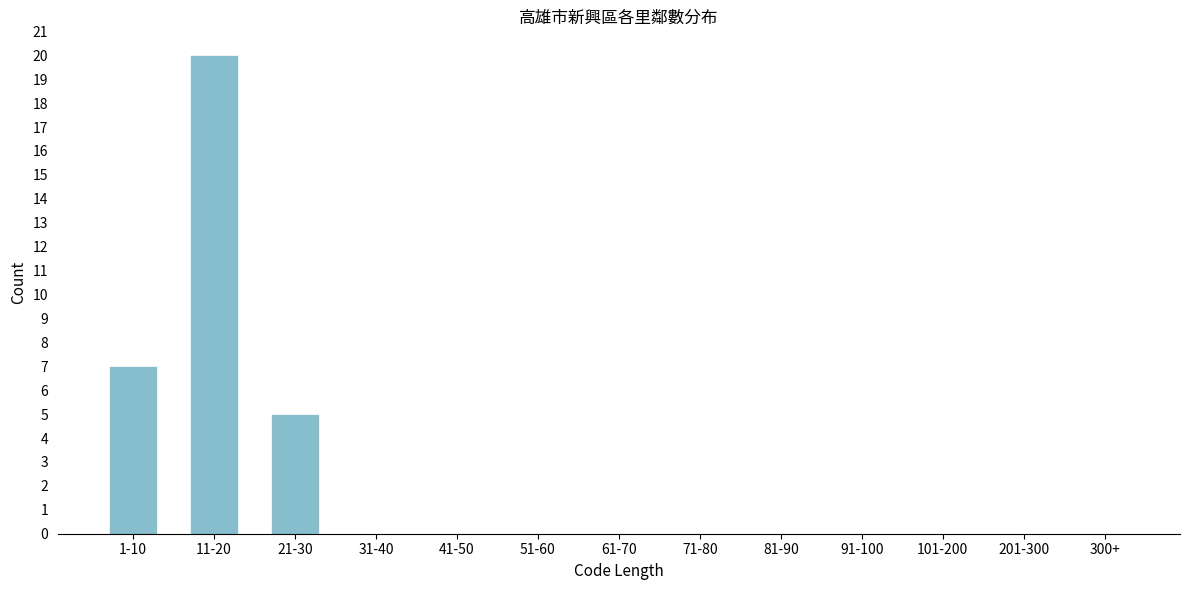

Reading left to right, list all the values displayed in this chart.

1-10=7	11-20=20	21-30=5	31-40=0	41-50=0	51-60=0	61-70=0	71-80=0	81-90=0	91-100=0	101-200=0	201-300=0	300+=0